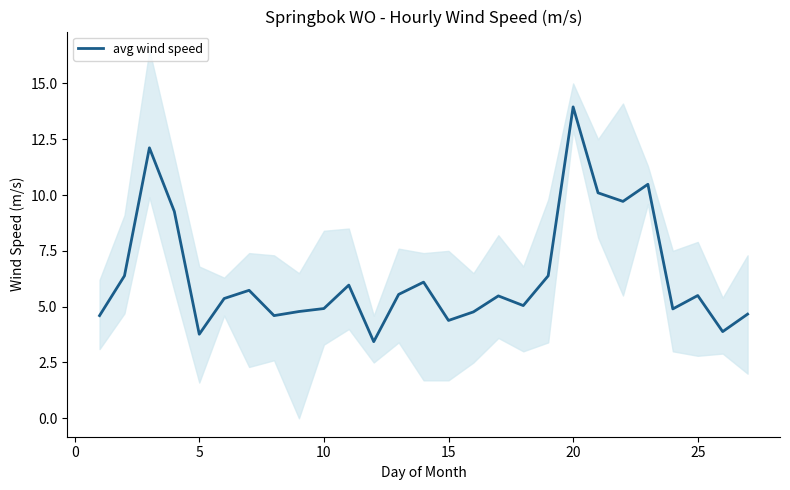

The value of avg wind speed at 10 is 4.9. True or false?

True